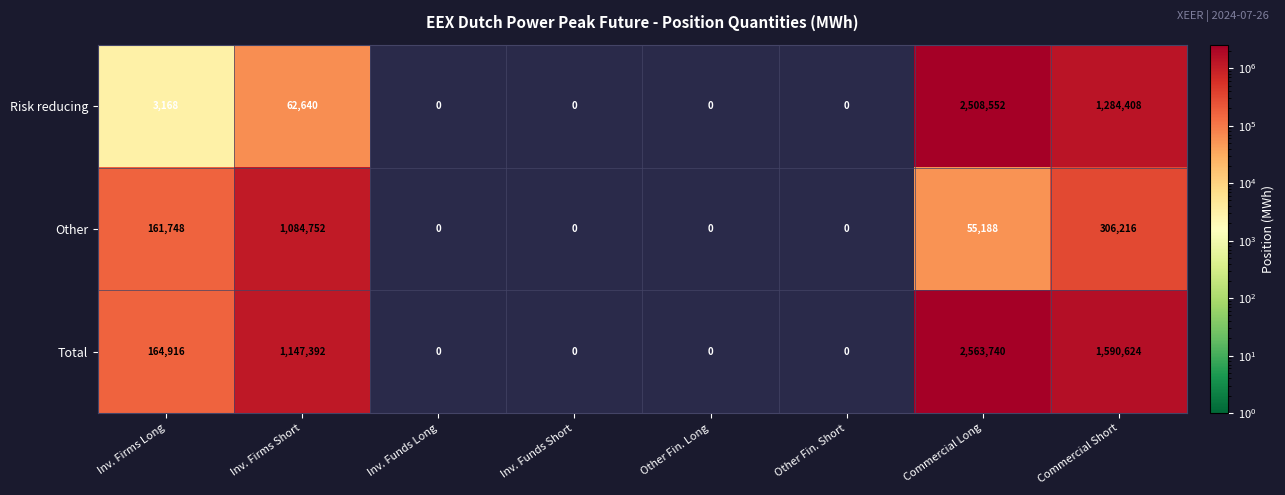

The Risk reducing series shows 2107 at Inv. Firms Long. True or false?

False